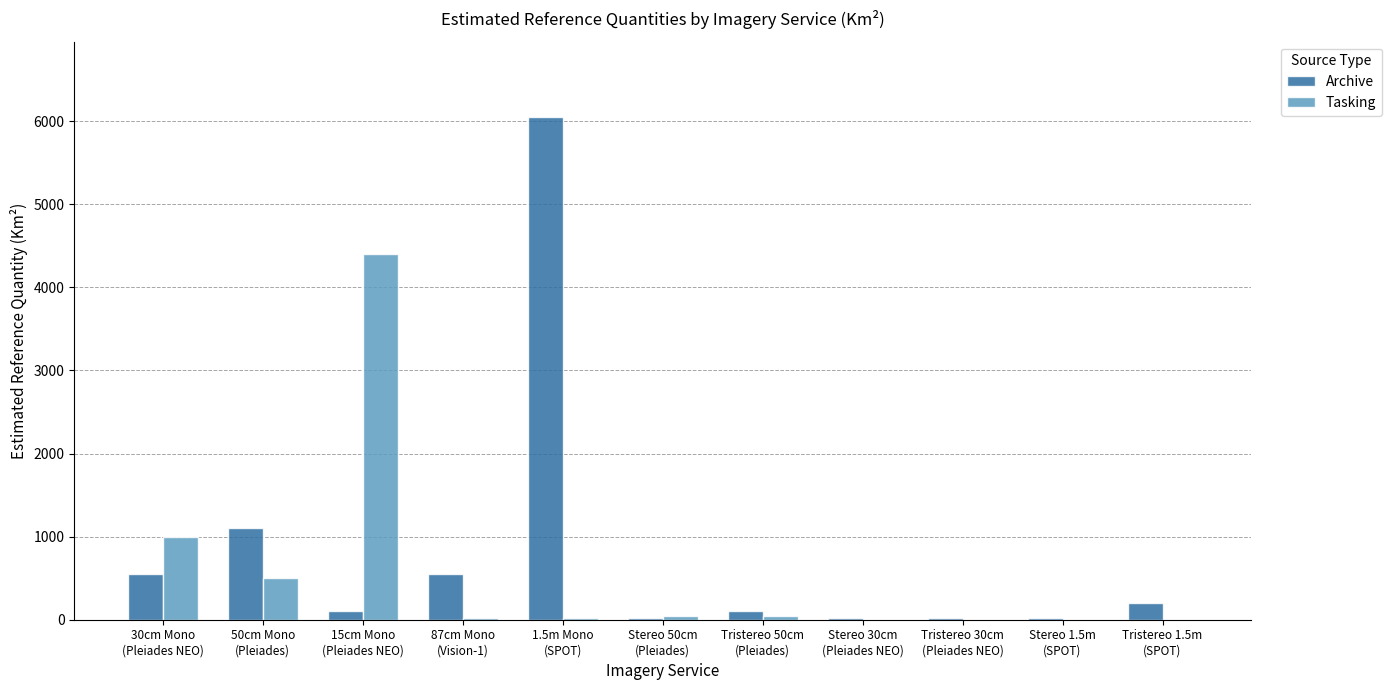

What is the highest value of the Tasking series?

4400